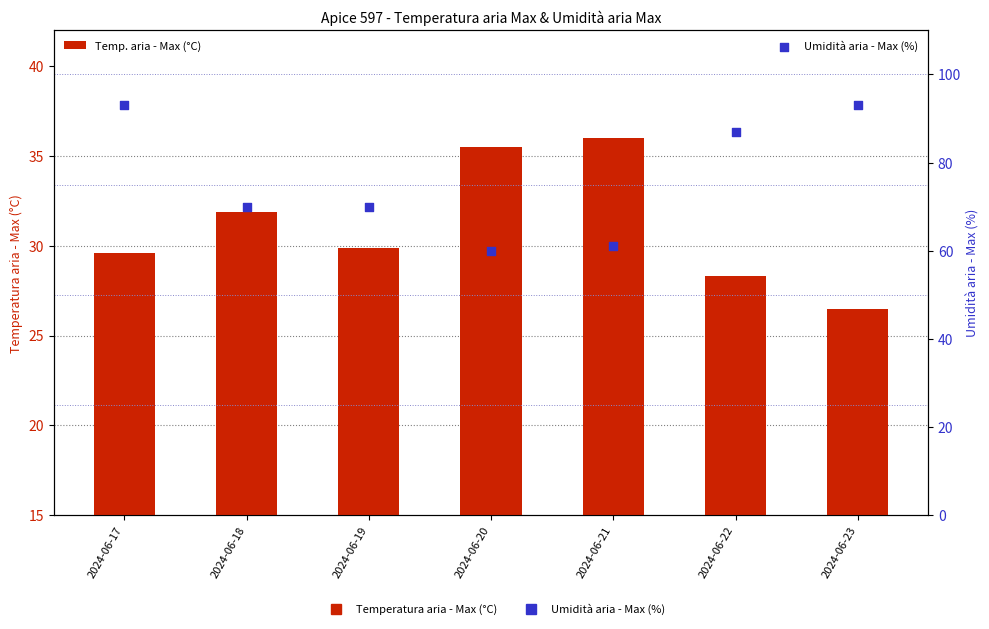

What are all the series names shown in the legend?

Temp. aria - Max (°C), Umidità aria - Max (%)